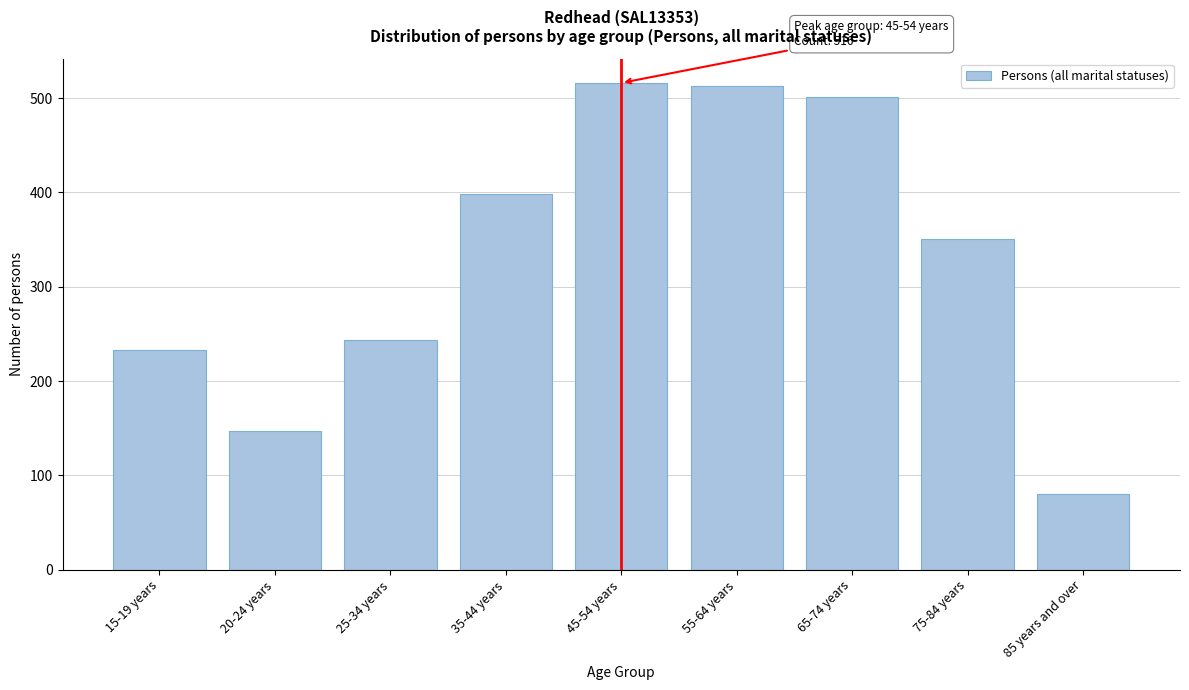

Reading right to left, transcribe all the data shown in this chart.

80	351	501	513	516	398	243	147	233